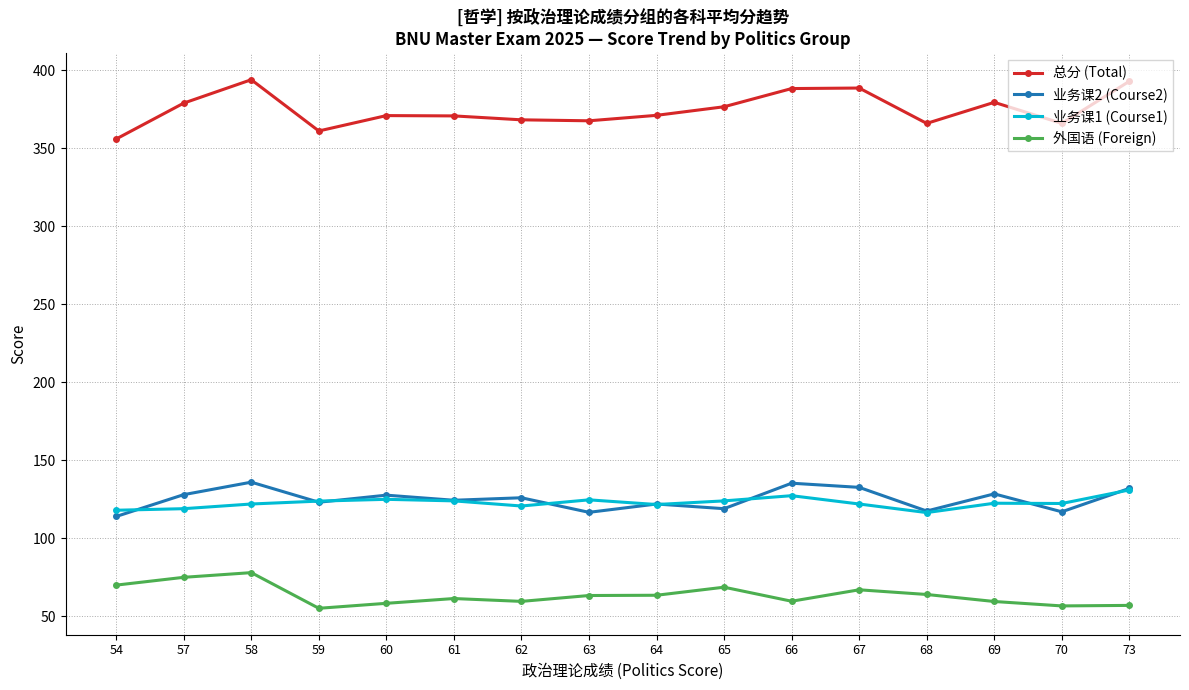

How many values in the 外国语 (Foreign) series exceed 63?

8